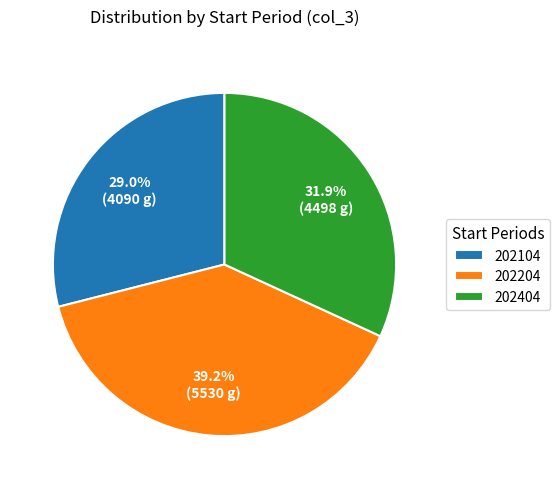

What is the smallest slice in the pie chart?

202104